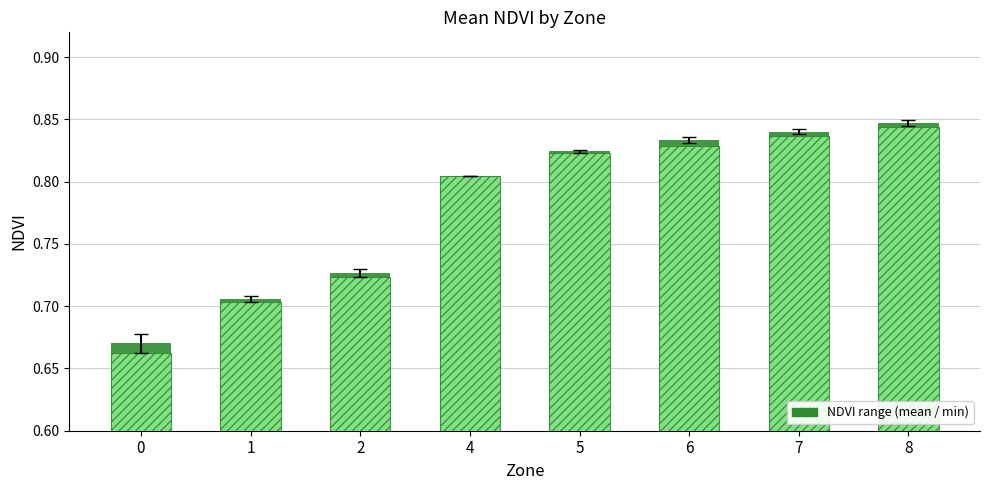

True or false: Mean NDVI per Zone has a value of 1.0 at 0.

False